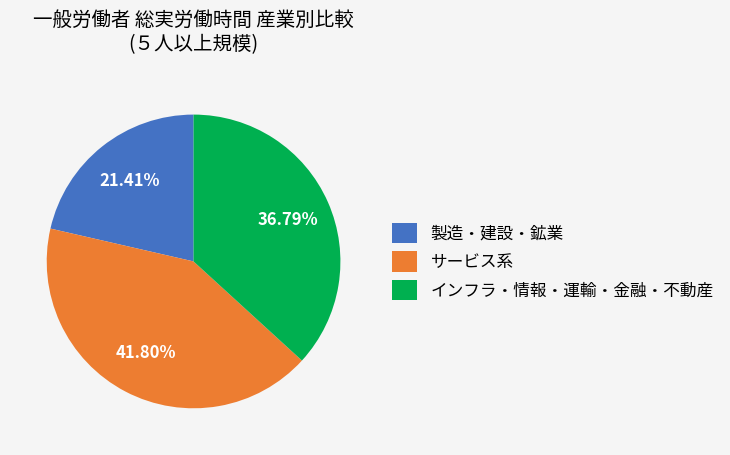

Do サービス系 and インフラ・情報・運輸・金融・不動産 together represent more than half of the pie?

Yes